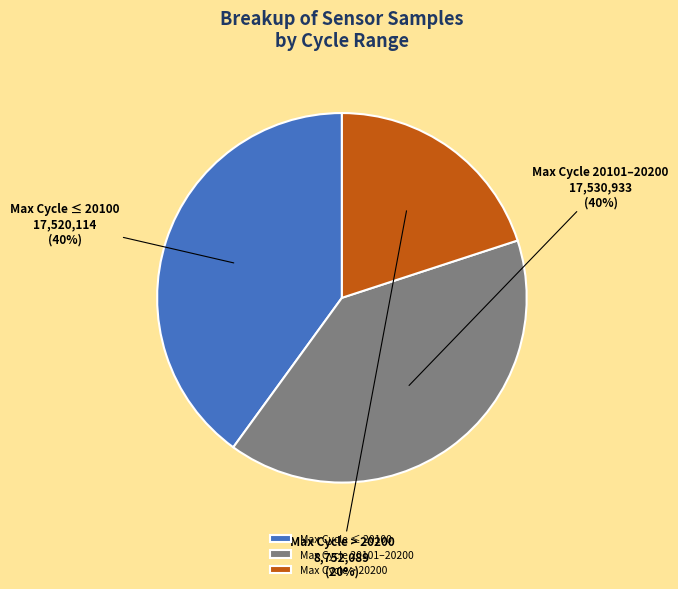

Is there a majority slice in this chart?

No